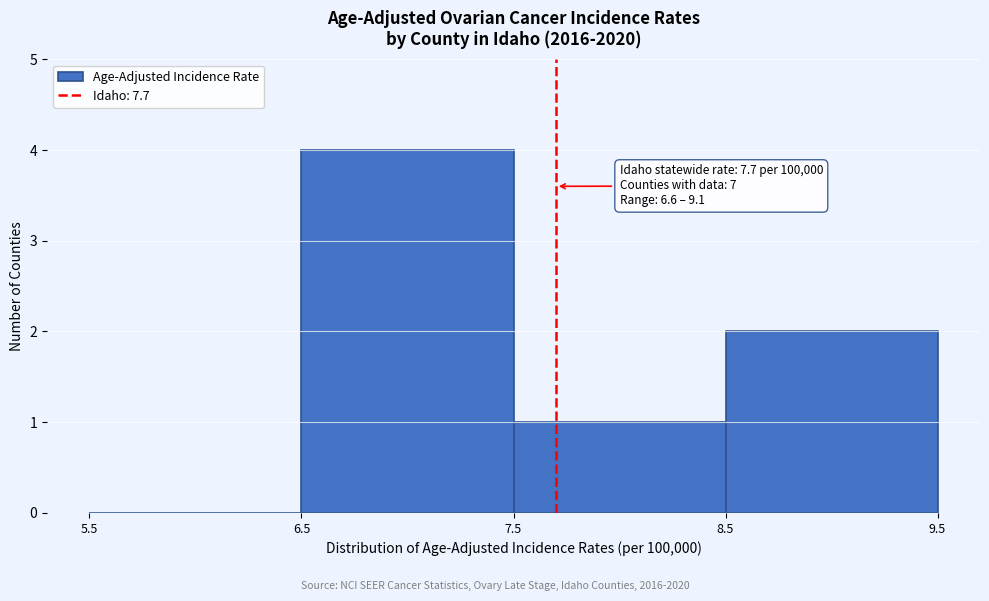

Over which range of the x-axis is the bar tallest?

6.5 to 7.5